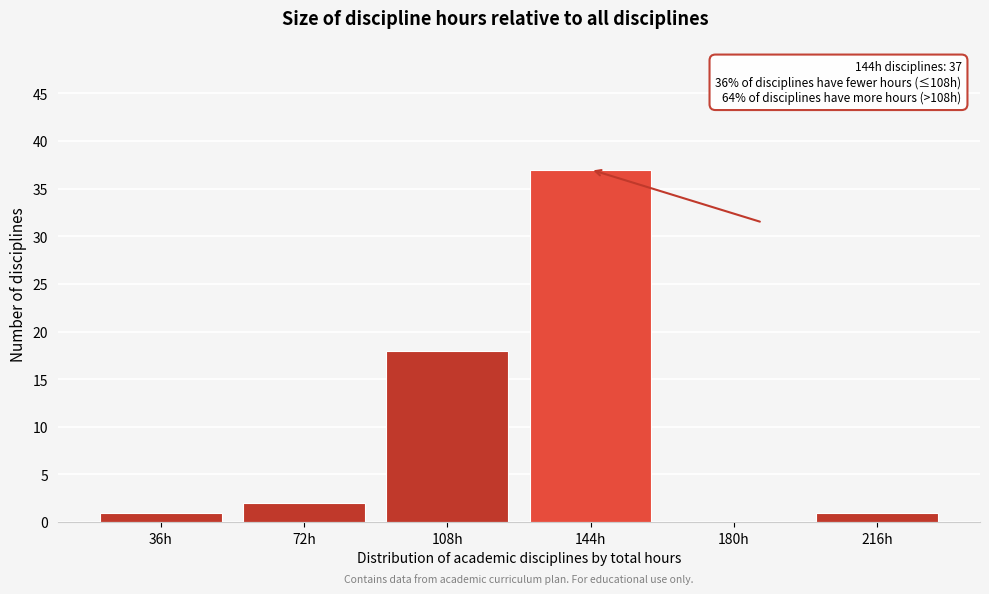

Reading left to right, list all the values displayed in this chart.

36h=1	72h=2	108h=18	144h=37	180h=0	216h=1